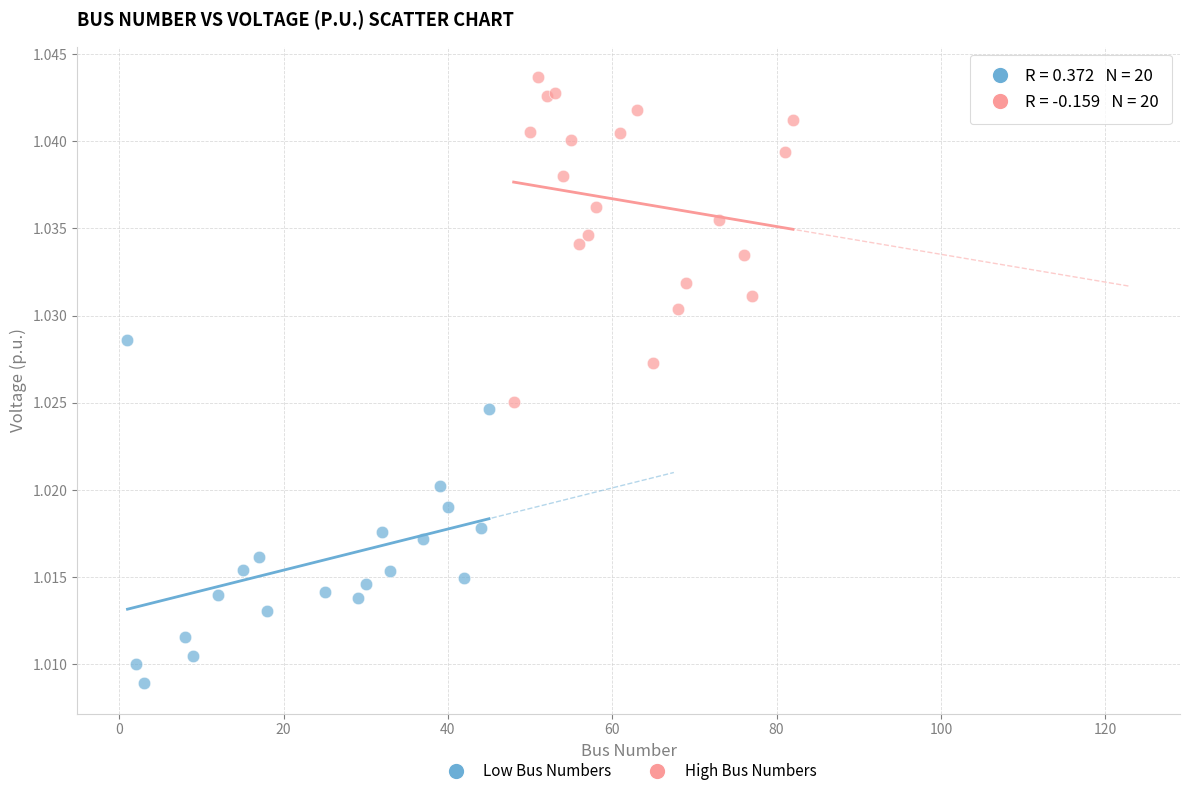

Which series reaches the maximum Y coordinate?

High Bus Numbers